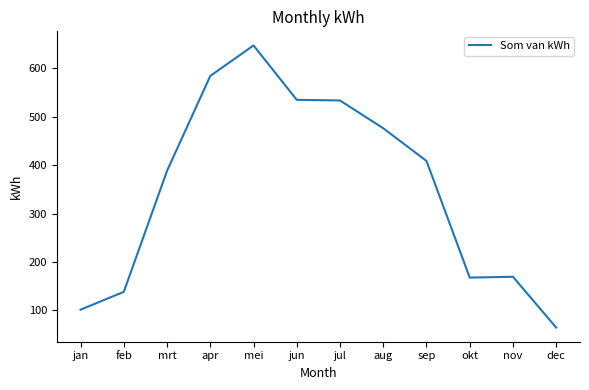

Between jul and mrt, which is larger?

jul